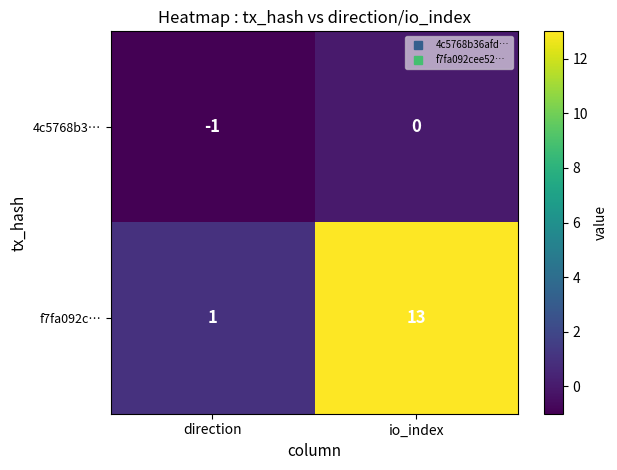

Which series has the widest spread of values?

f7fa092c…